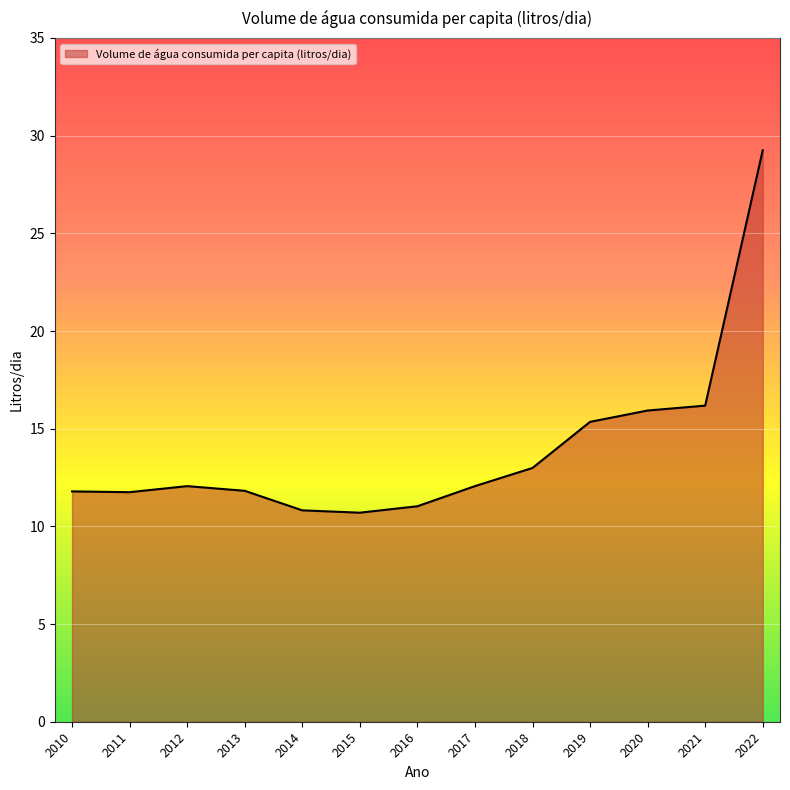

What is the sum of all values?

181.7